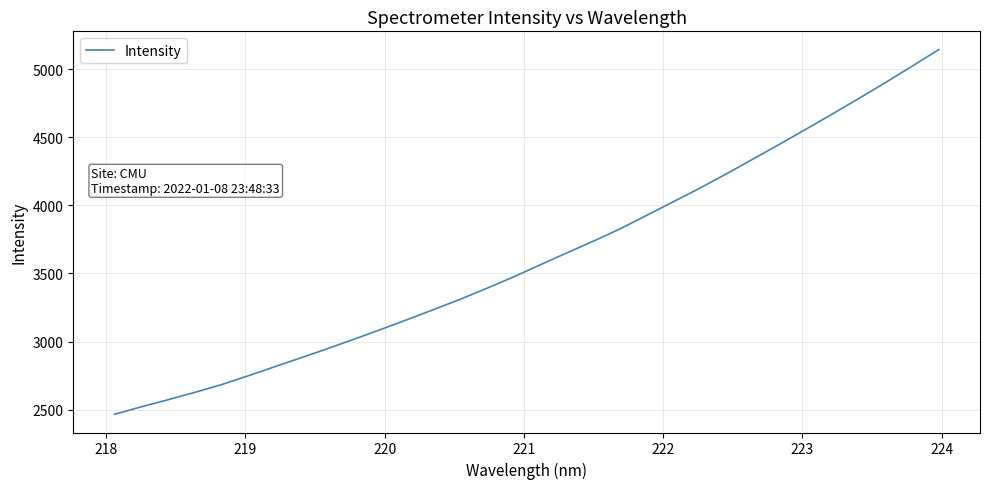

What is the minimum value shown in the chart?

2466.4